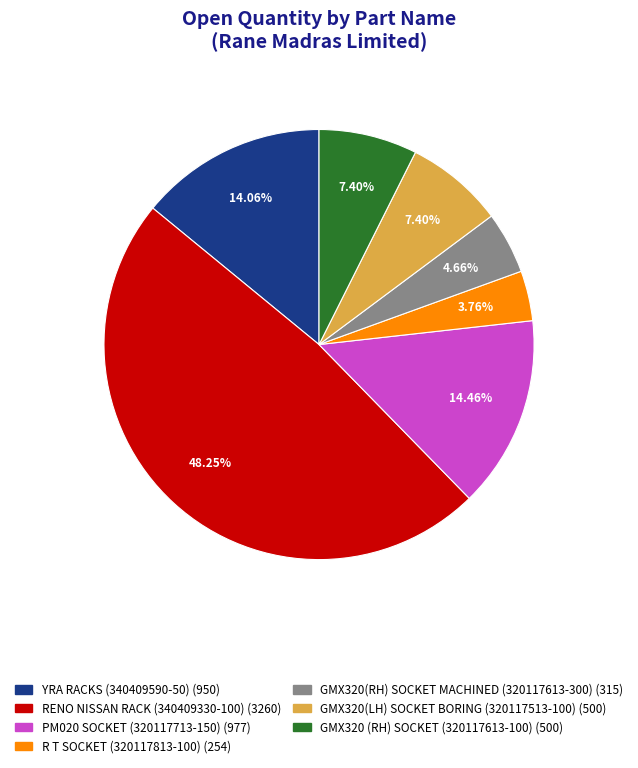

Which has a higher value, YRA RACKS (340409590-50) or RENO NISSAN RACK (340409330-100)?

RENO NISSAN RACK (340409330-100)